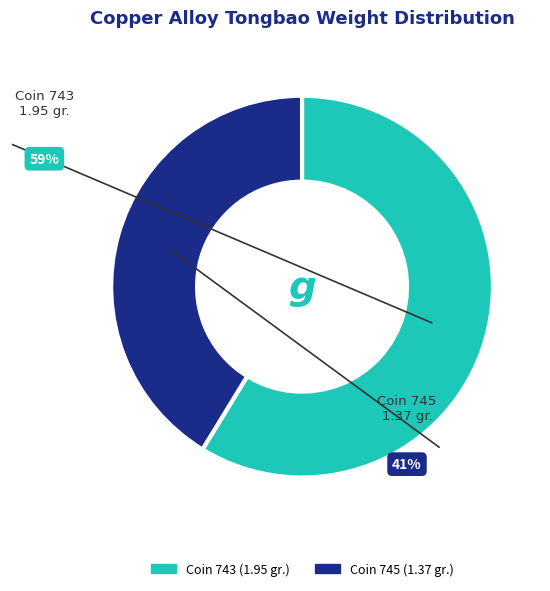

Is there any slice that represents more than half of the pie?

Yes